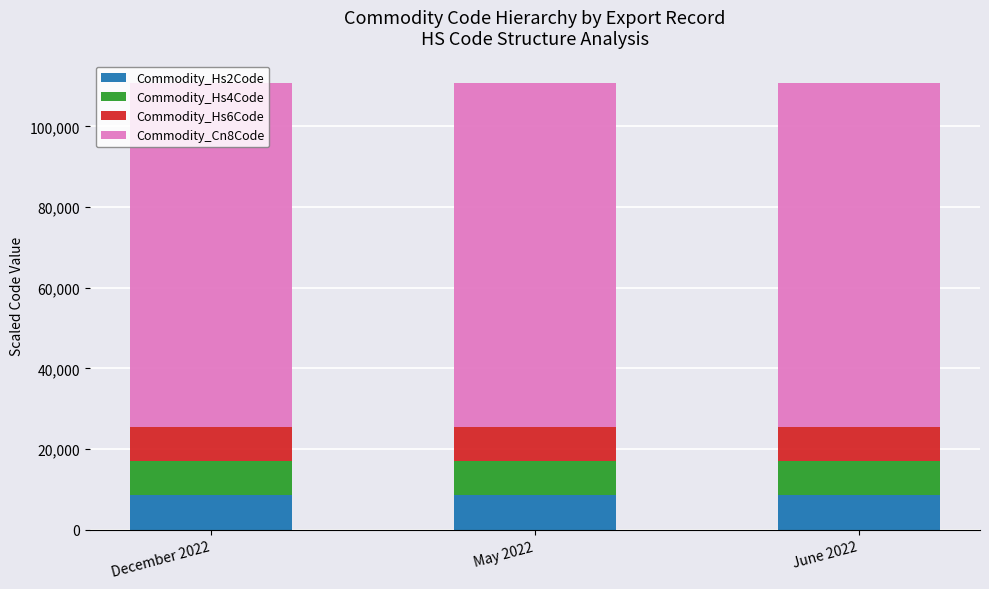

How many distinct data groups are displayed?

4